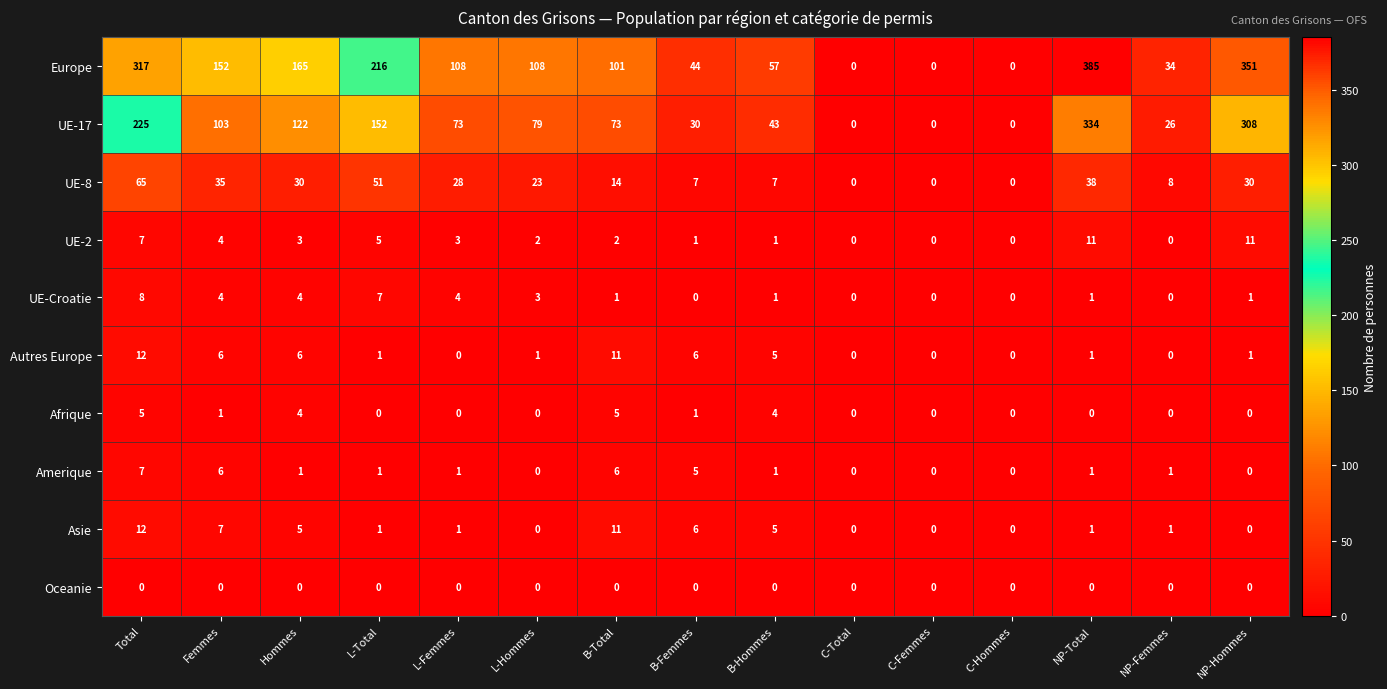

What is the maximum value for Europe?

385